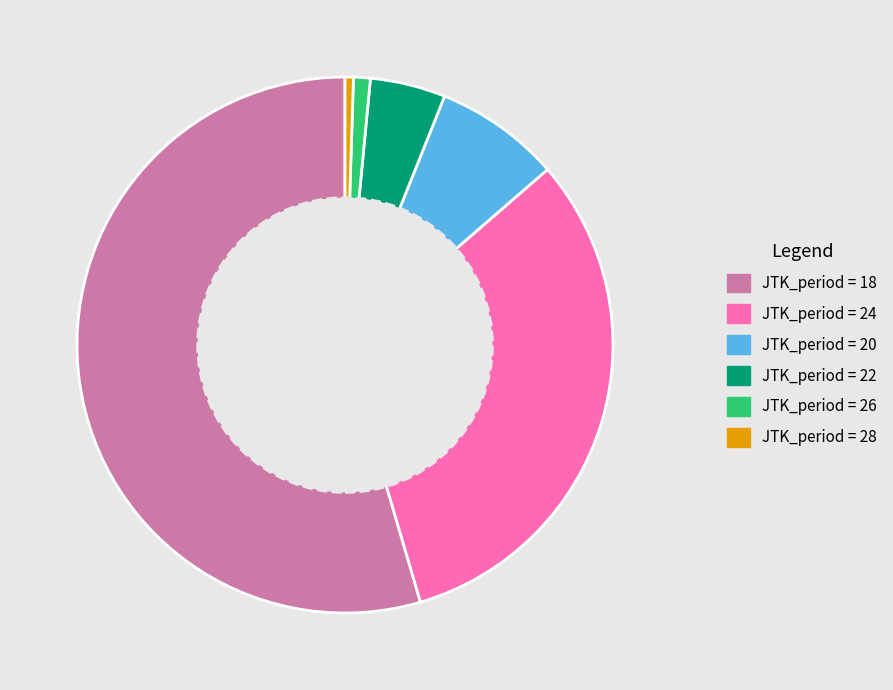

Is there any slice that represents more than half of the pie?

Yes